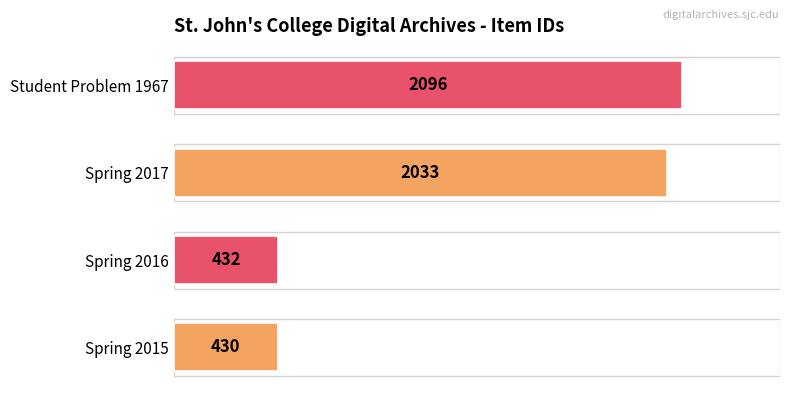

Approximately how many times larger is the value at Student Problem 1967 compared to Spring 2016?

4.9